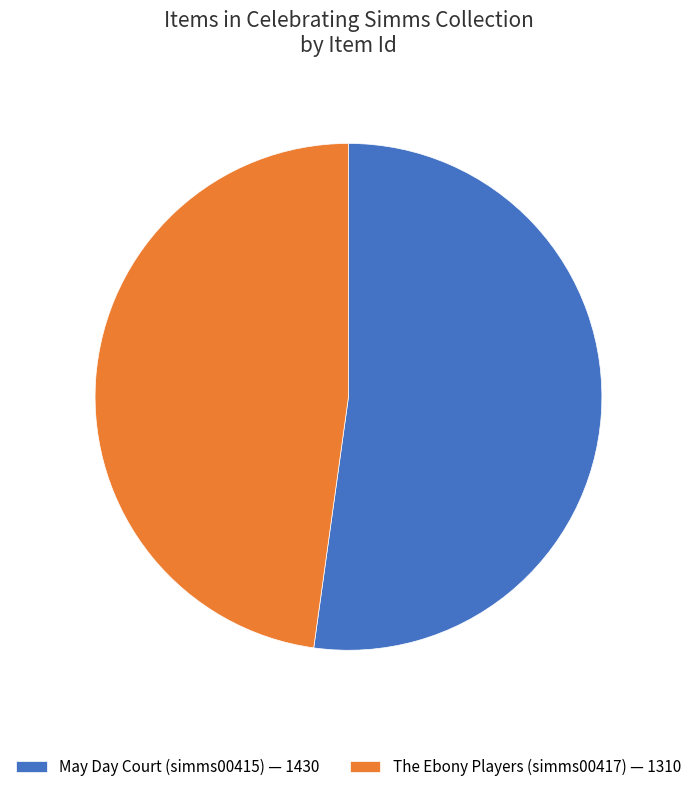

True or false: The Ebony Players (simms00417) accounts for 61% of the total.

False